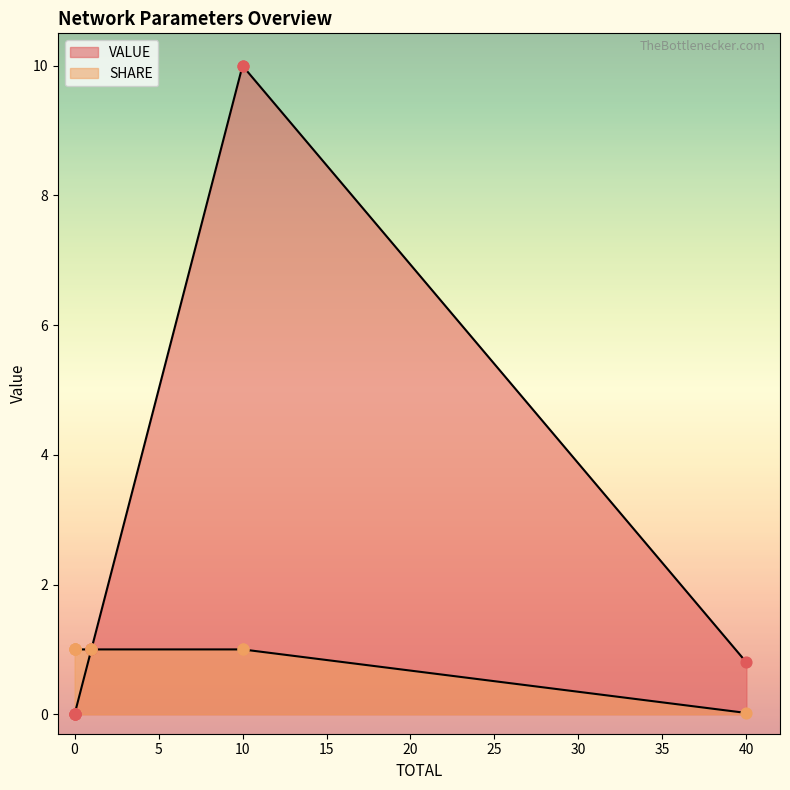

What are all the series names shown in the legend?

VALUE, SHARE